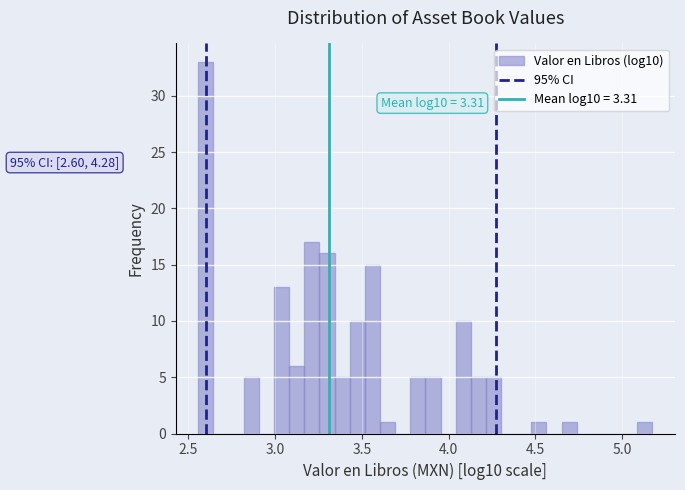

Read against the x-axis, roughly where is the centre of the tallest bar?

2.60